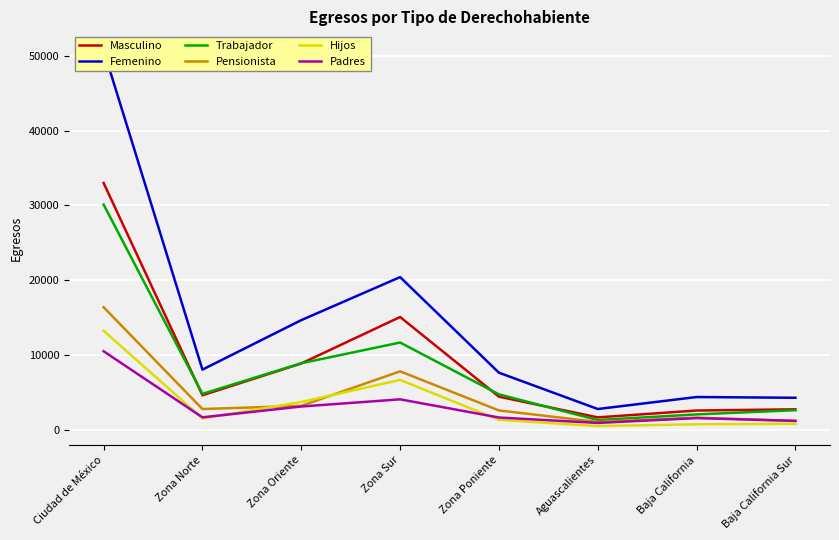

Count the number of data series in this chart.

6